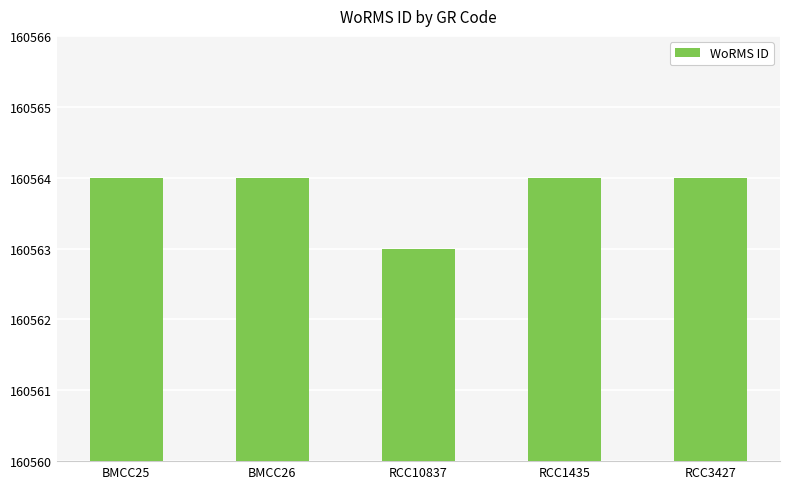

Does the chart contain stacked bars?

No